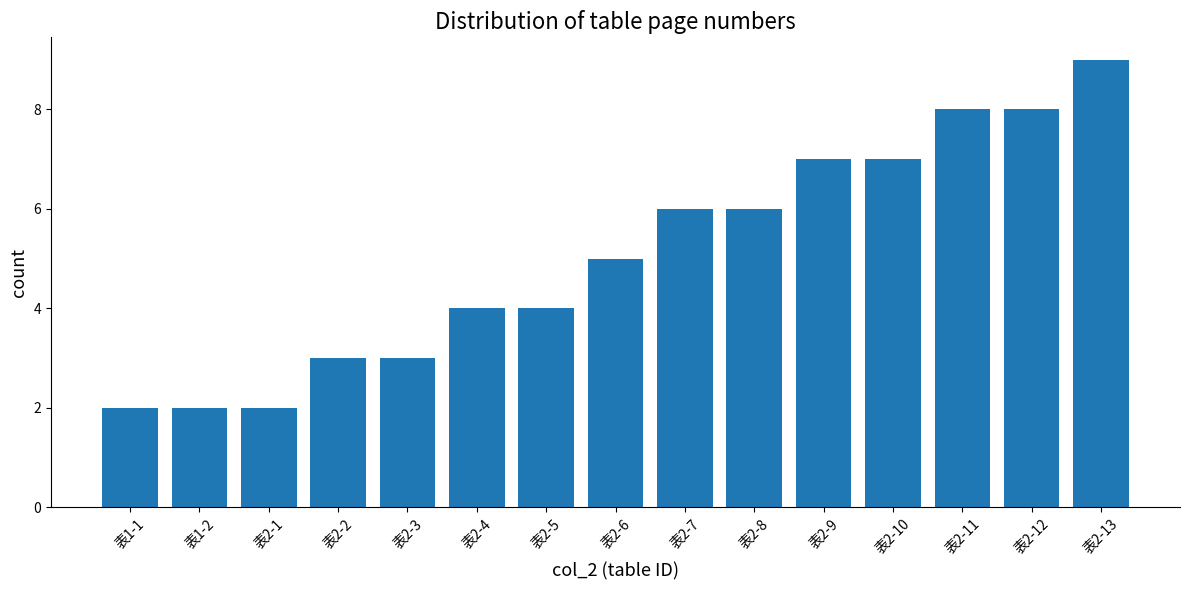

What is the difference between the second highest and second lowest values?

6